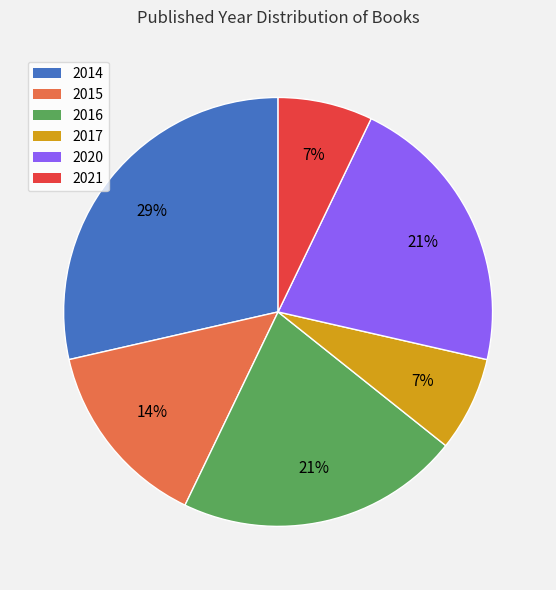

Between 2017 and 2020, which is larger?

2020